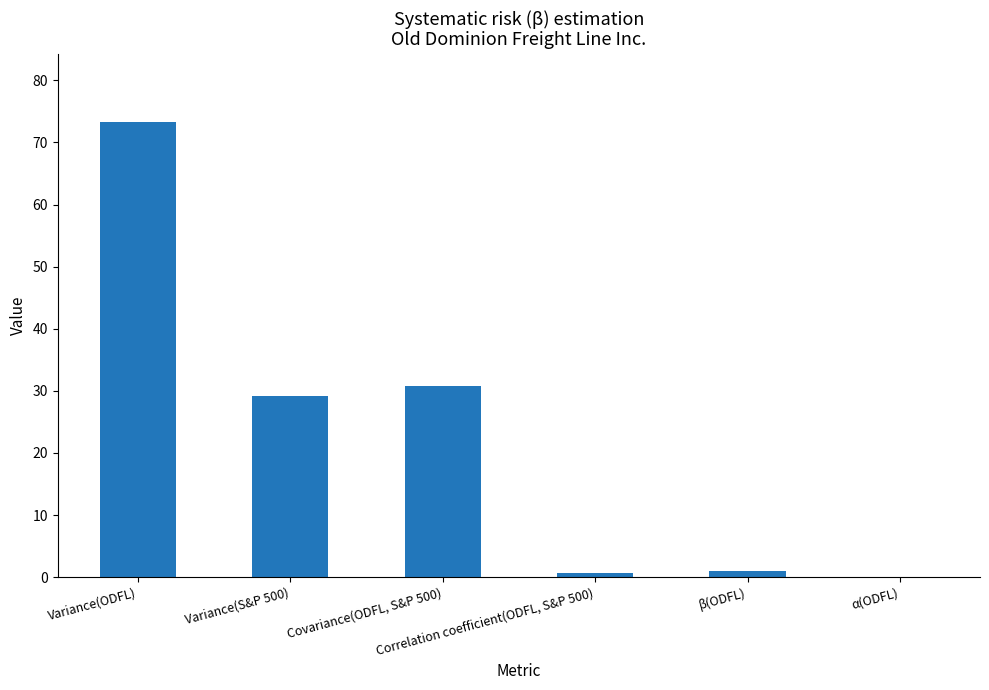

What is the sum of all values?

135.0